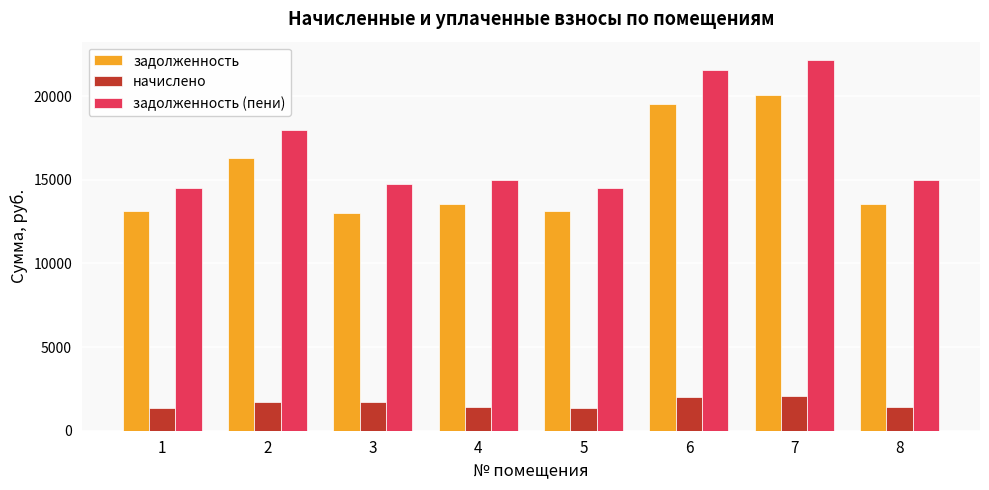

At 2, list the series in order from largest to smallest.

задолженность (пени), задолженность, начислено